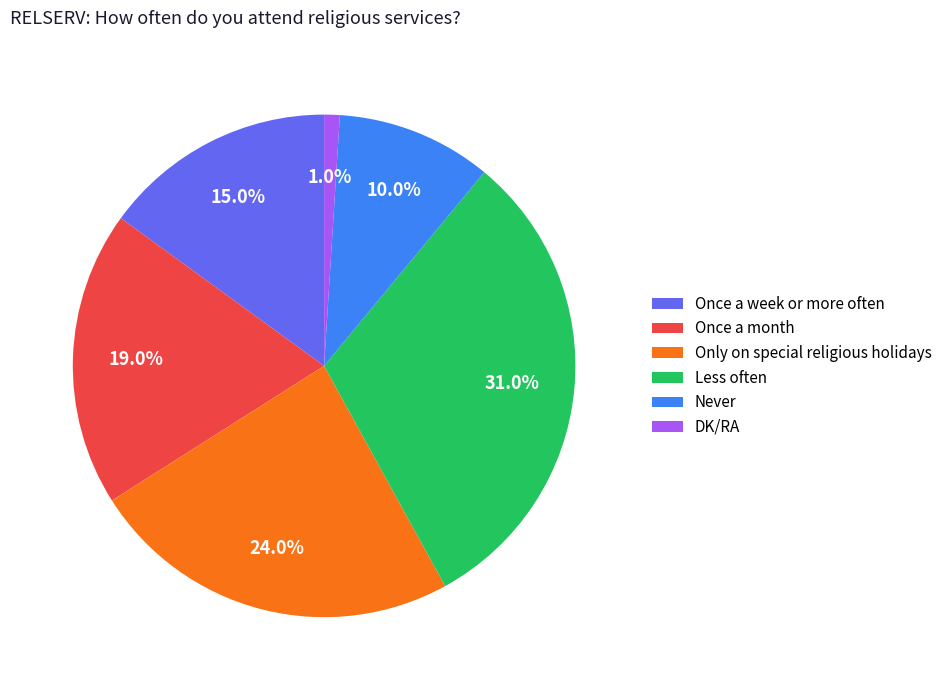

How much of the chart is everything except Once a week or more often?

85.0%